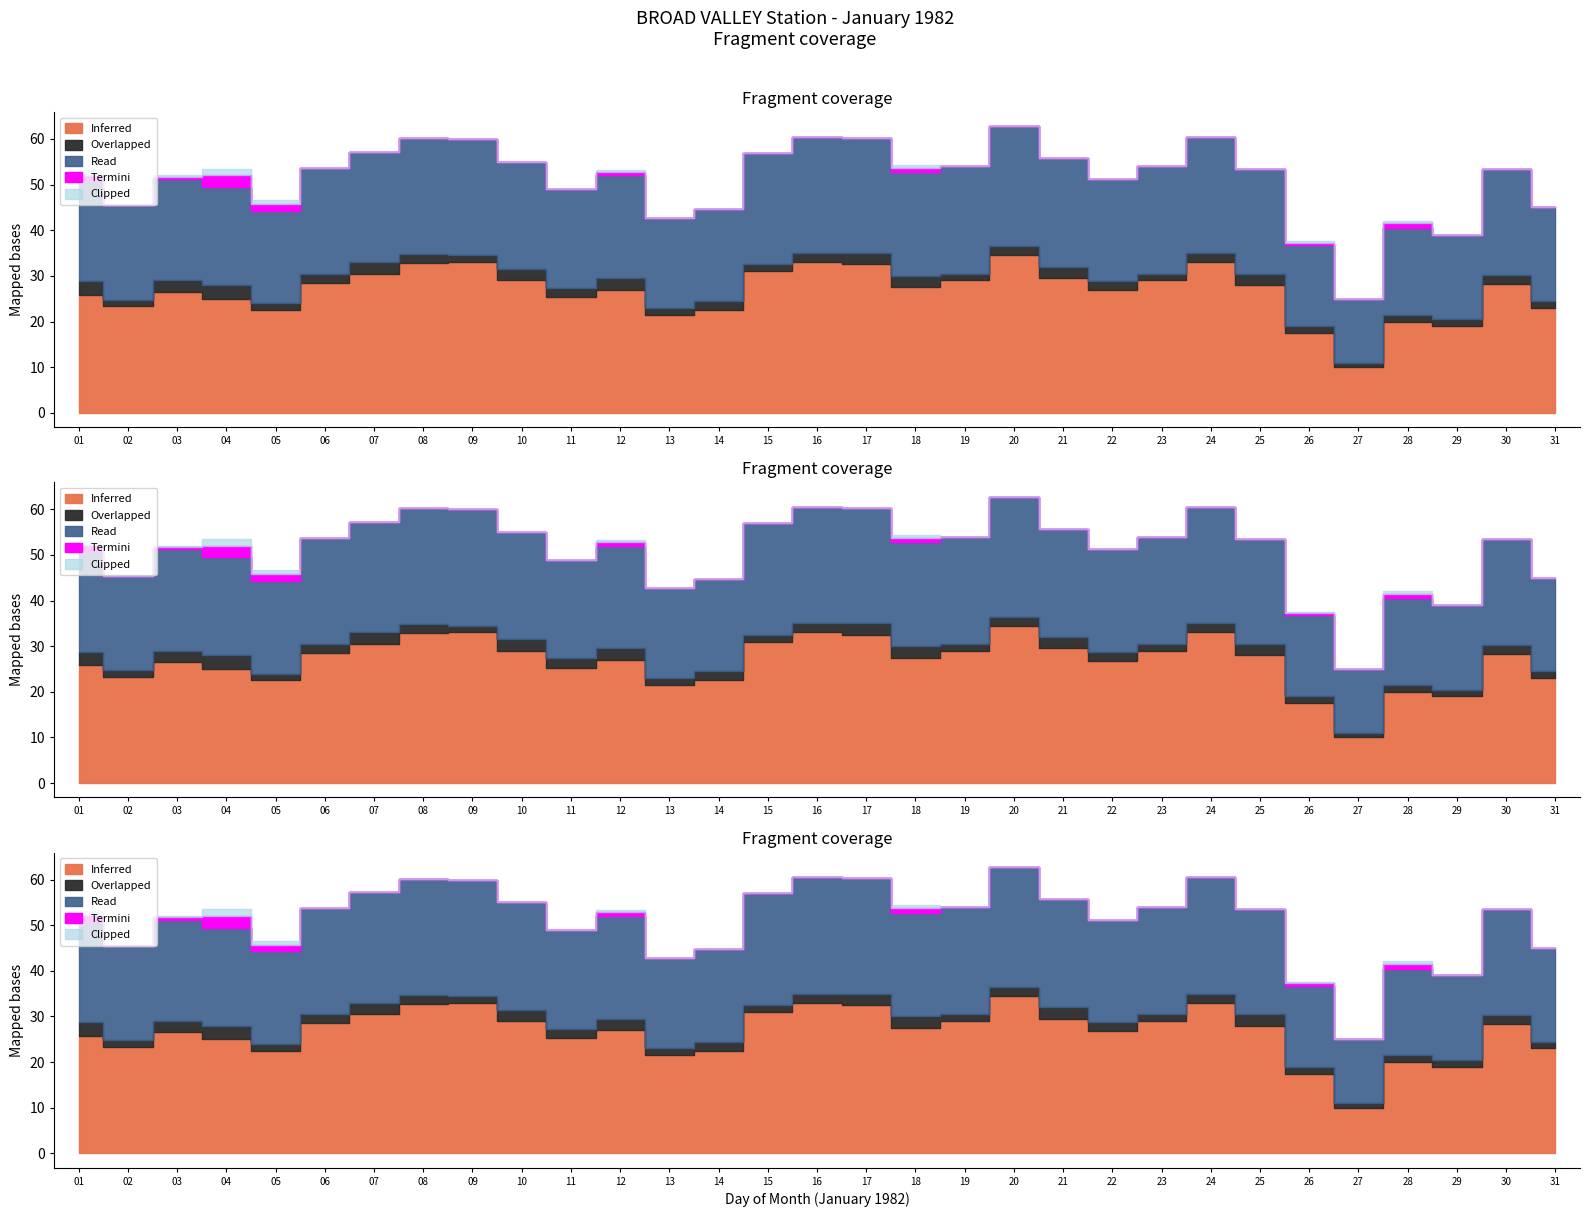

Which series has the largest range (max minus min)?

Inferred